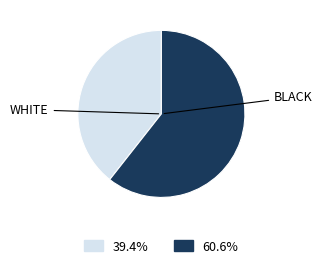

Does any single category account for the majority?

Yes